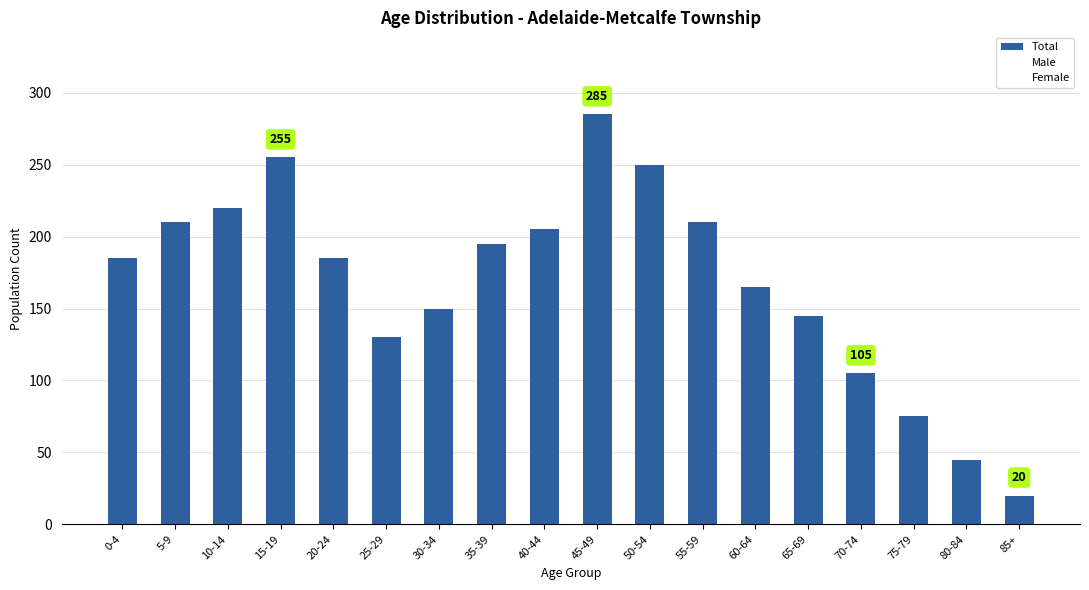

What is the maximum value shown in the chart?

285